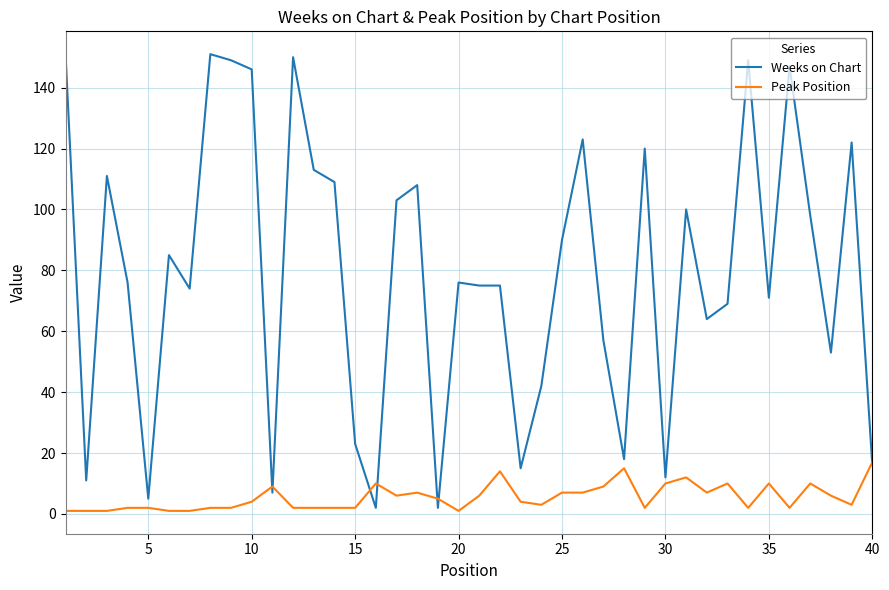

Rank the series by their maximum value, from highest to lowest.

Weeks on Chart, Peak Position